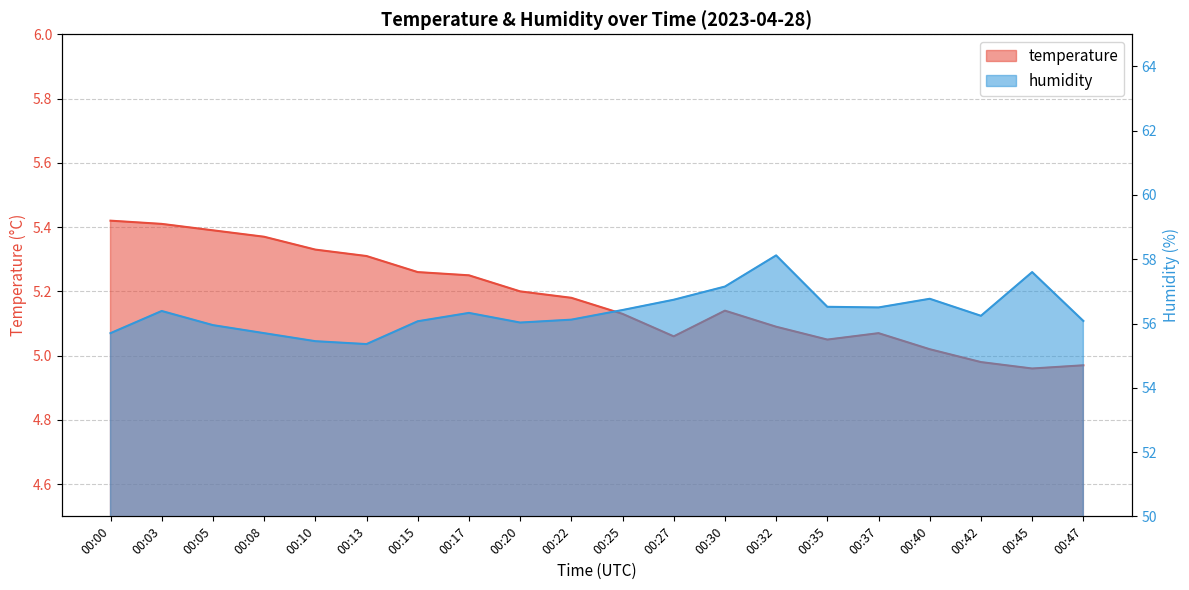

What is the minimum value for temperature?

5.0